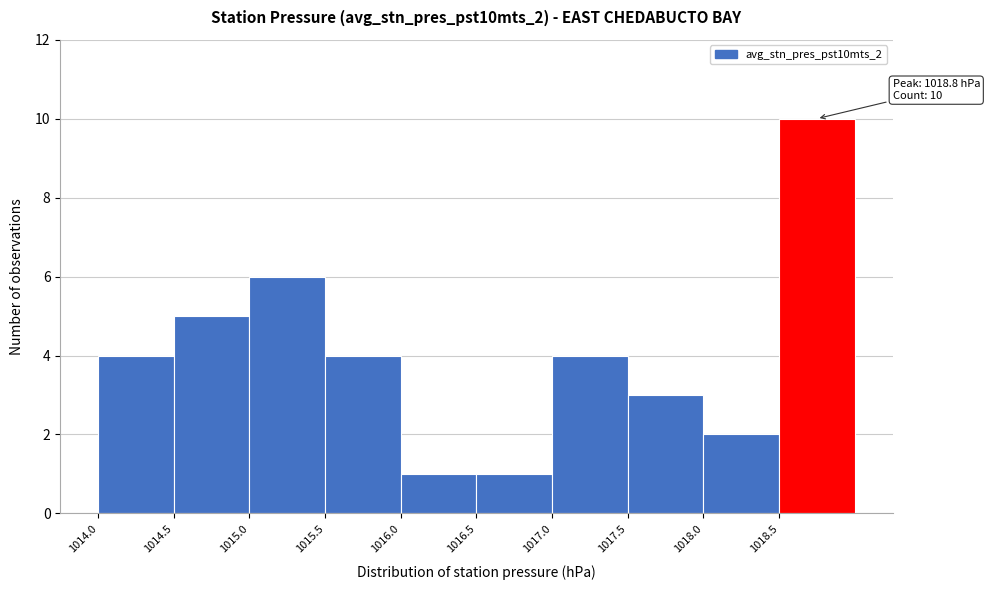

Over which range of the x-axis is the bar tallest?

1018.5 to 1019.0